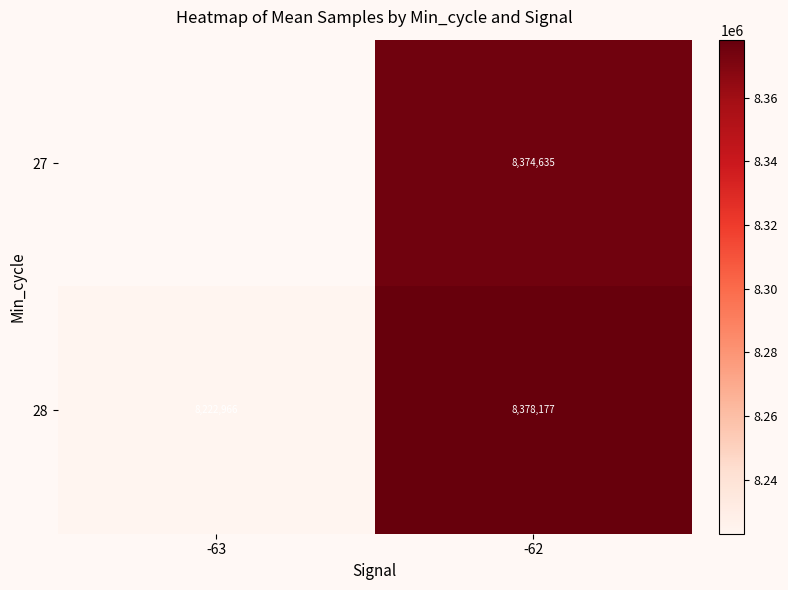

Count the number of data series in this chart.

2